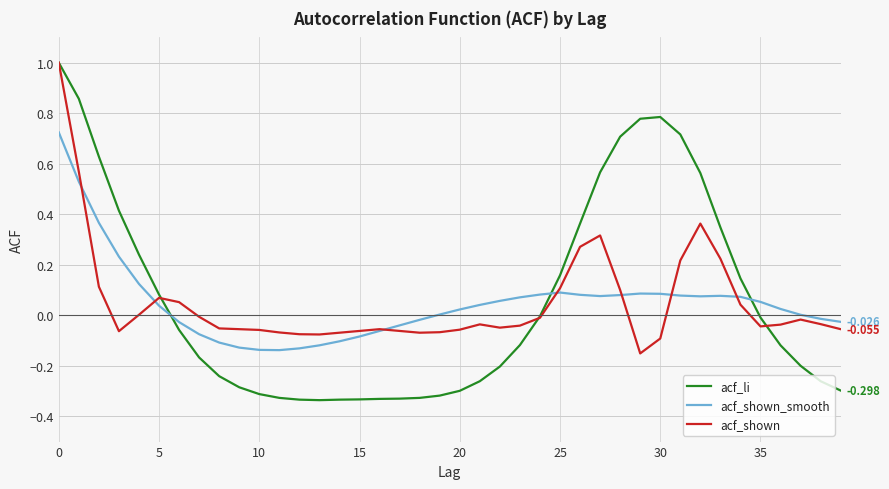

True or false: acf_shown_smooth and acf_li cross at least once.

True